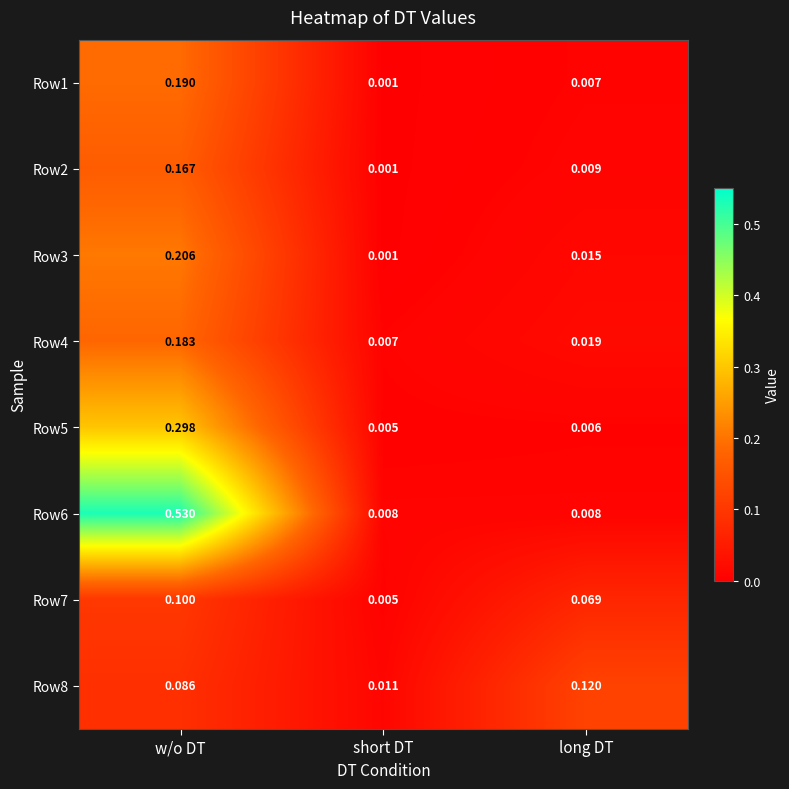

Where is Row7 nearest to the value 0?

short DT